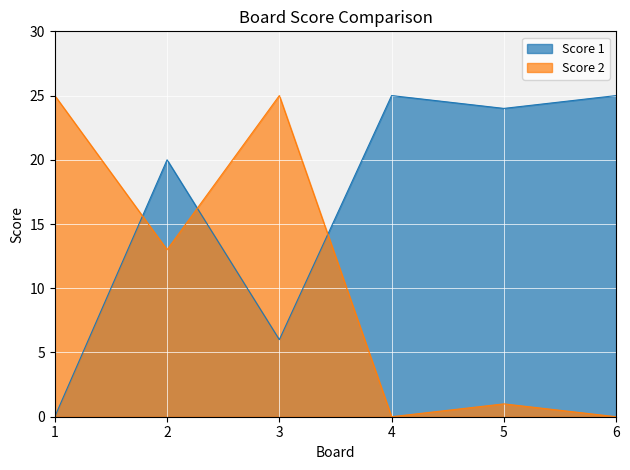

Reading right to left, transcribe all the data shown in this chart.

Score 1: 25	24	25	6	20	0
Score 2: 0	1	0	25	13	25